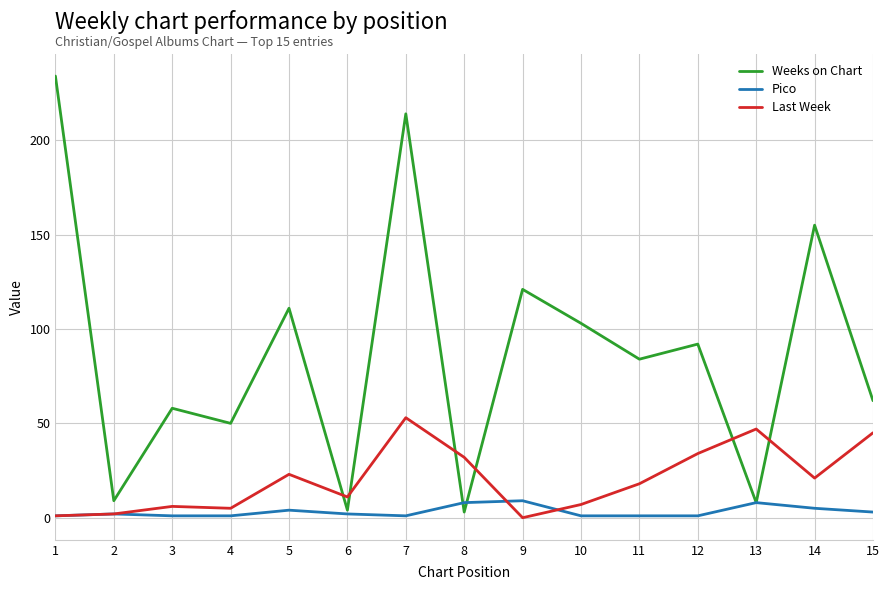

How many times do Last Week and Weeks on Chart cross each other?

6